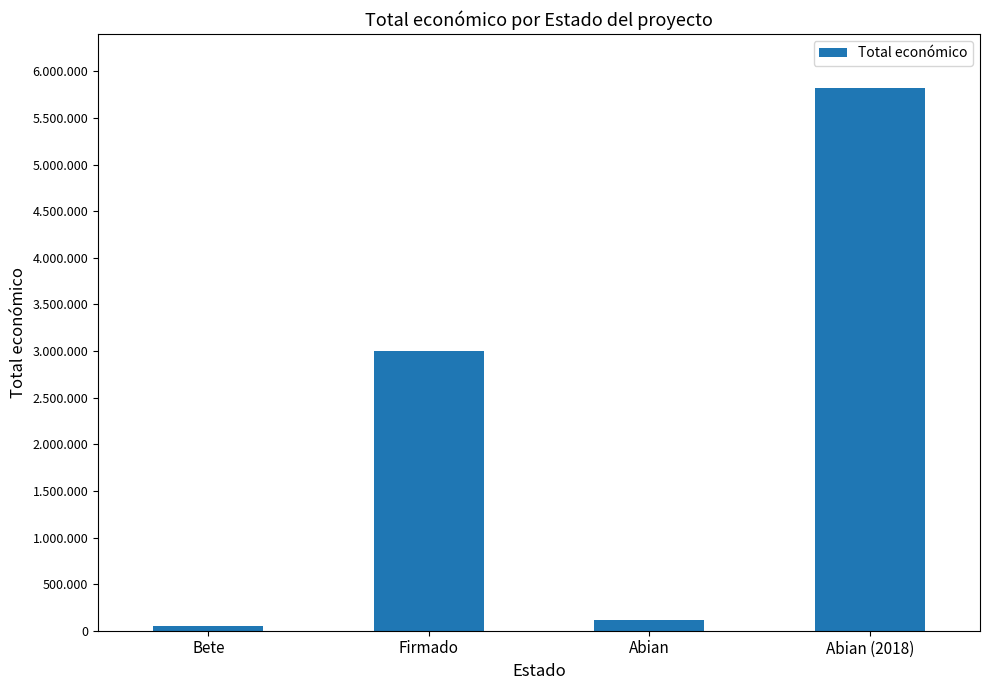

Are the bars horizontal?

No